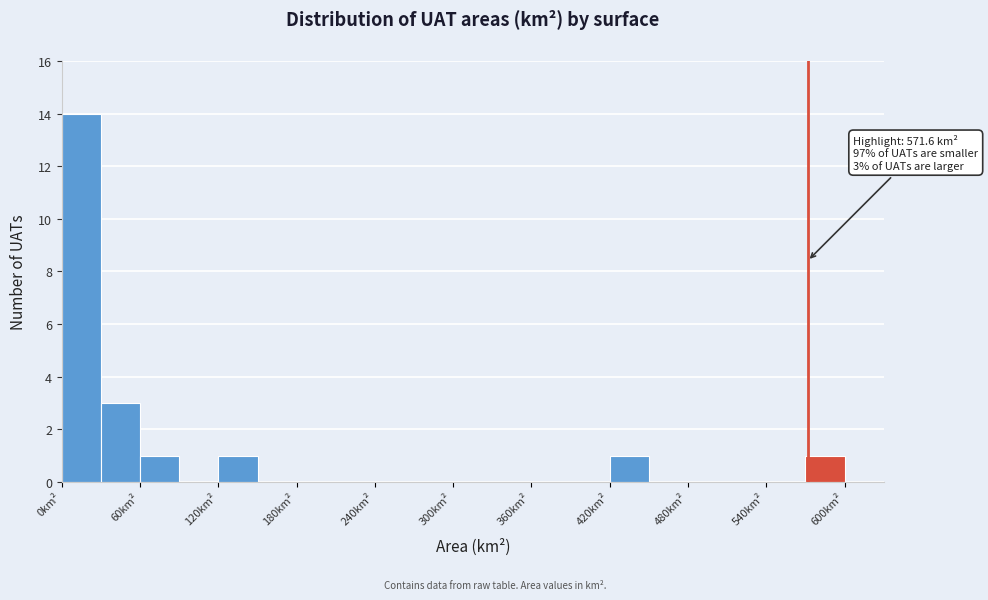

Around what value on the x-axis is the tallest bar? Give the approximate position of its centre, as read against the axis.

20